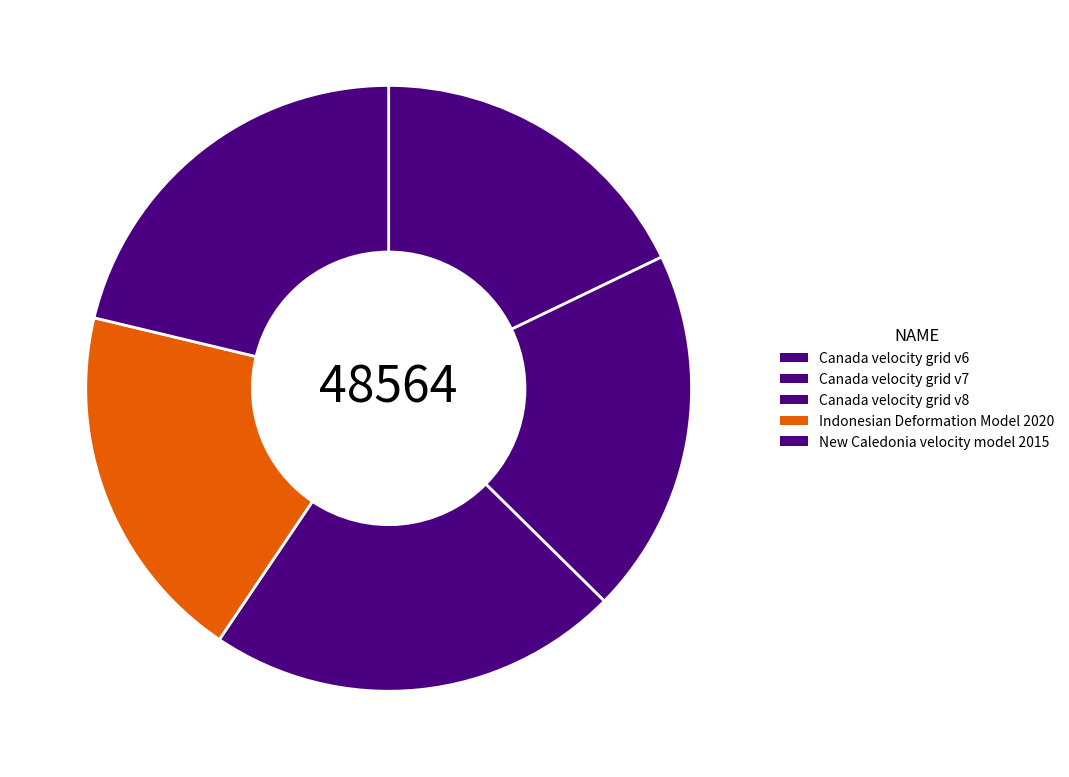

Does Canada velocity grid v7 represent more than half of the total?

No